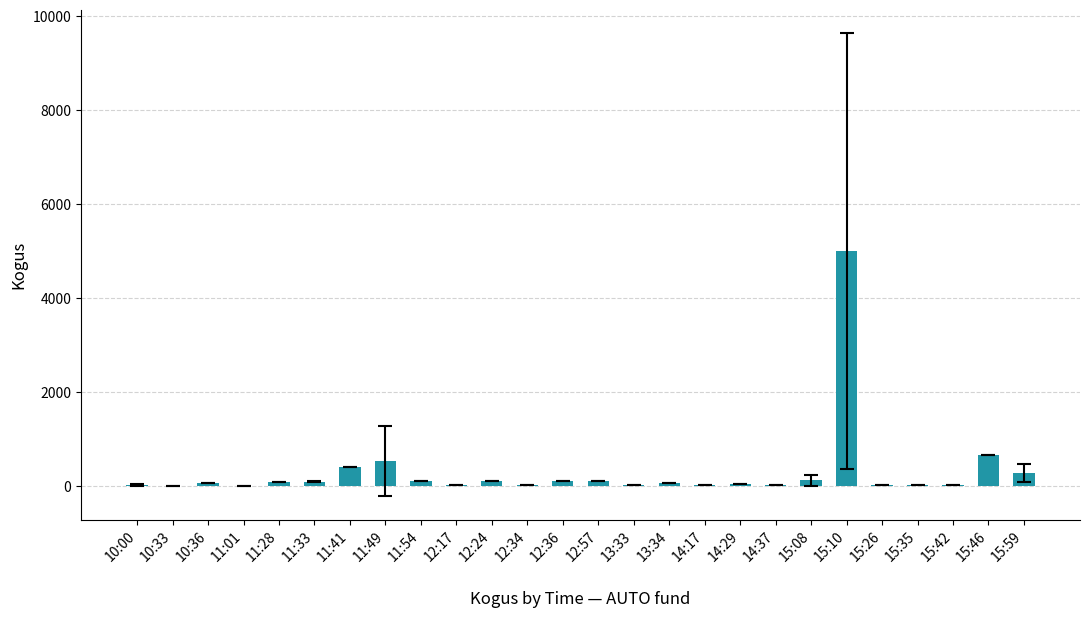

How many series are shown in this chart?

1